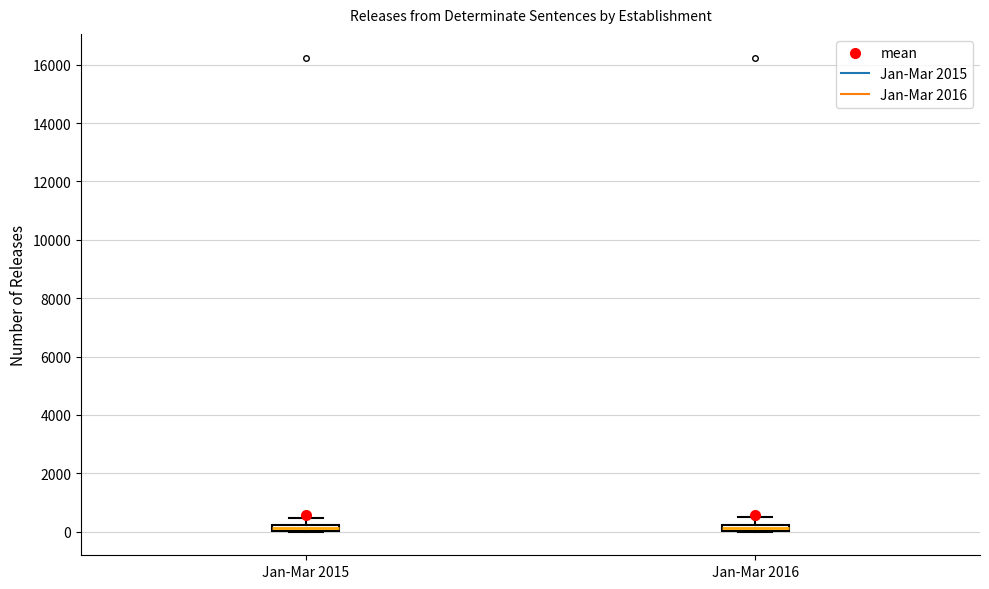

Where is the upper edge of the box for Jan-Mar 2016 on the y-axis? The values are not printed on the chart, so give them approximately, as read against the axis.

200